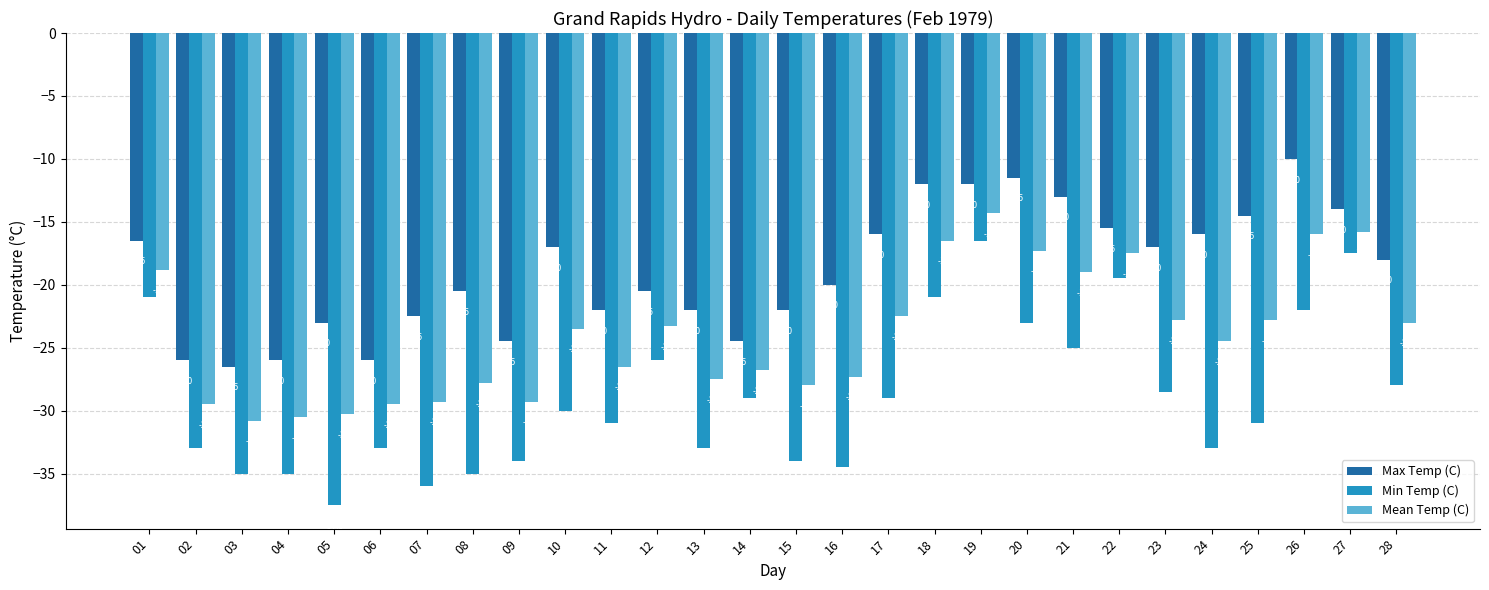

What is the maximum value shown in the chart?

-10.0